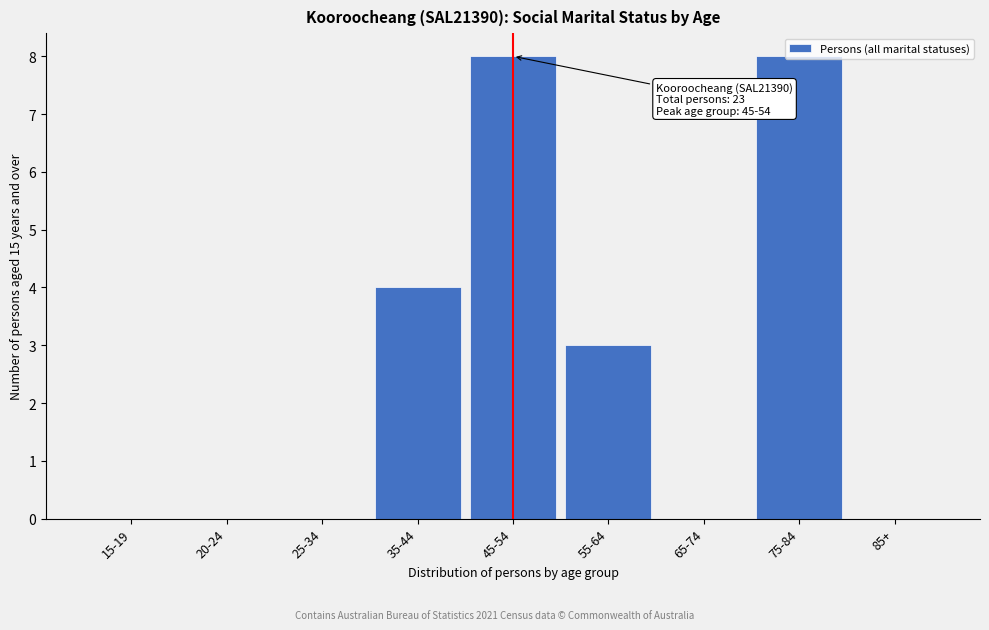

Which has a higher value, 25-34 or 45-54?

45-54